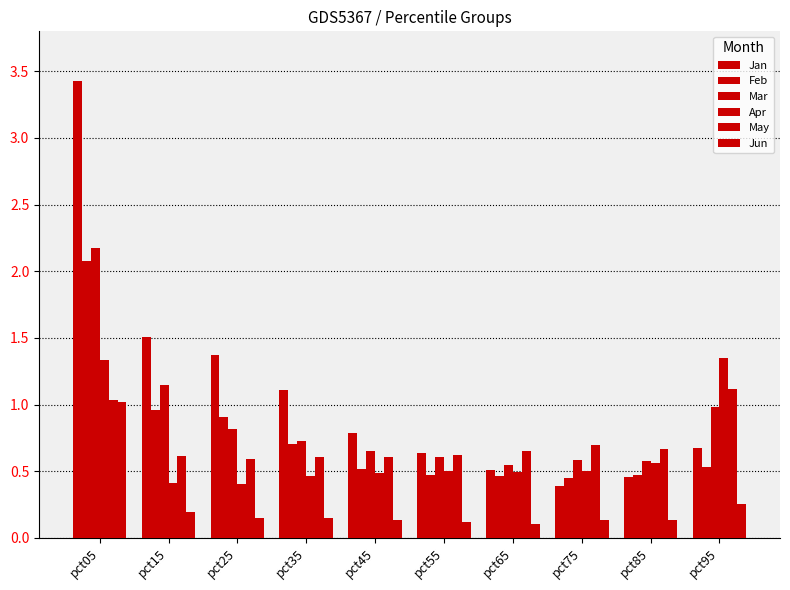

Which label corresponds to the largest value in the chart?

pct05